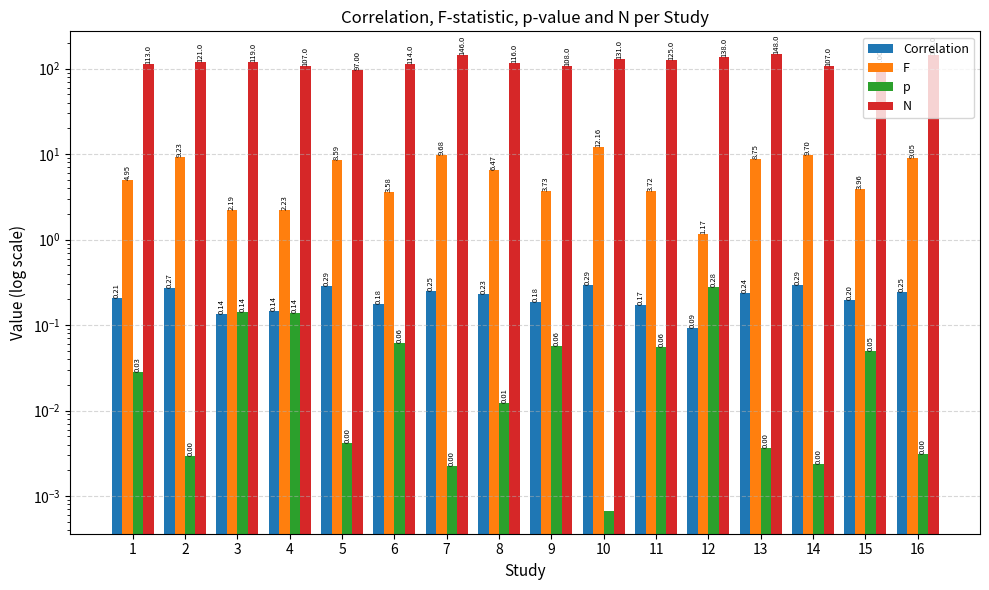

Which series has the largest range (max minus min)?

N